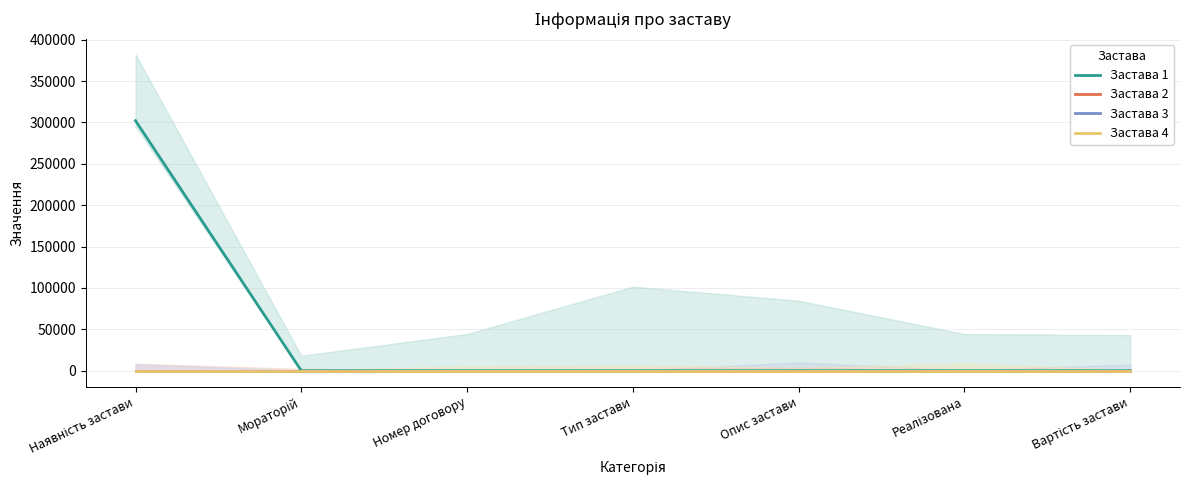

True or false: Застава 3 and Застава 1 intersect in this chart.

False